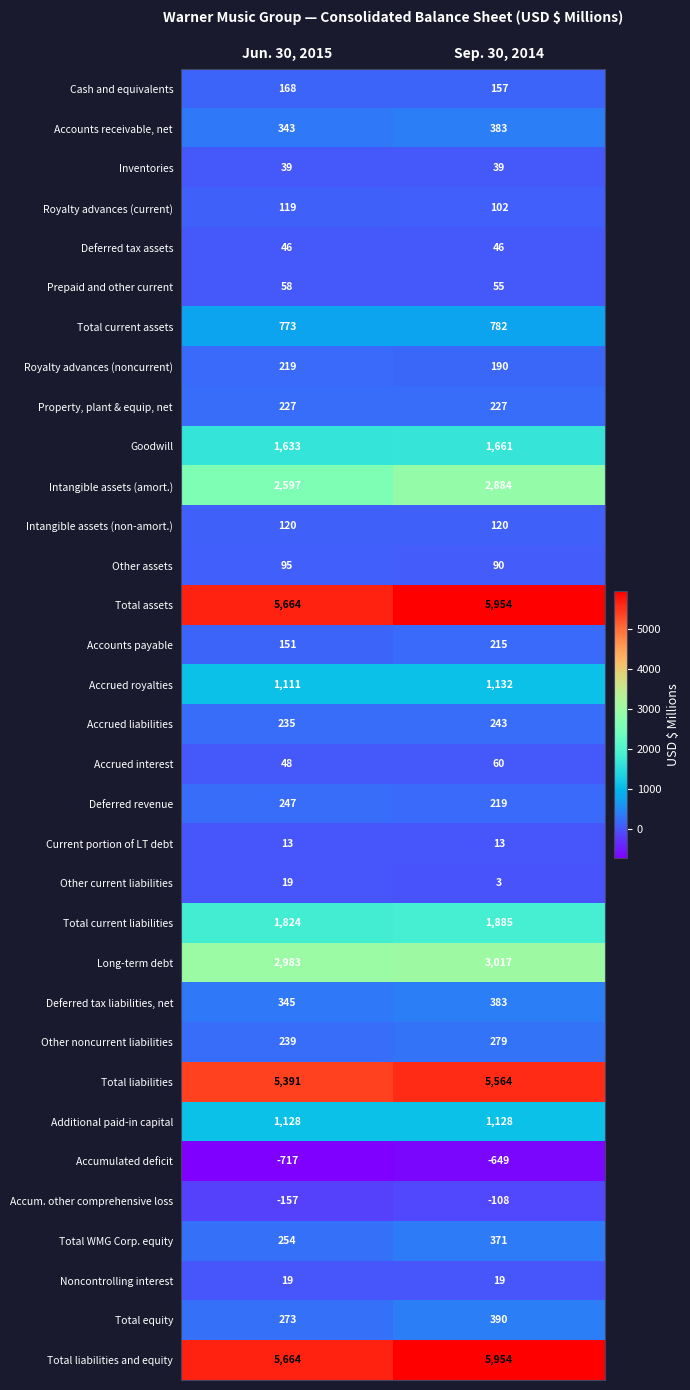

What is the smallest value displayed?

-717